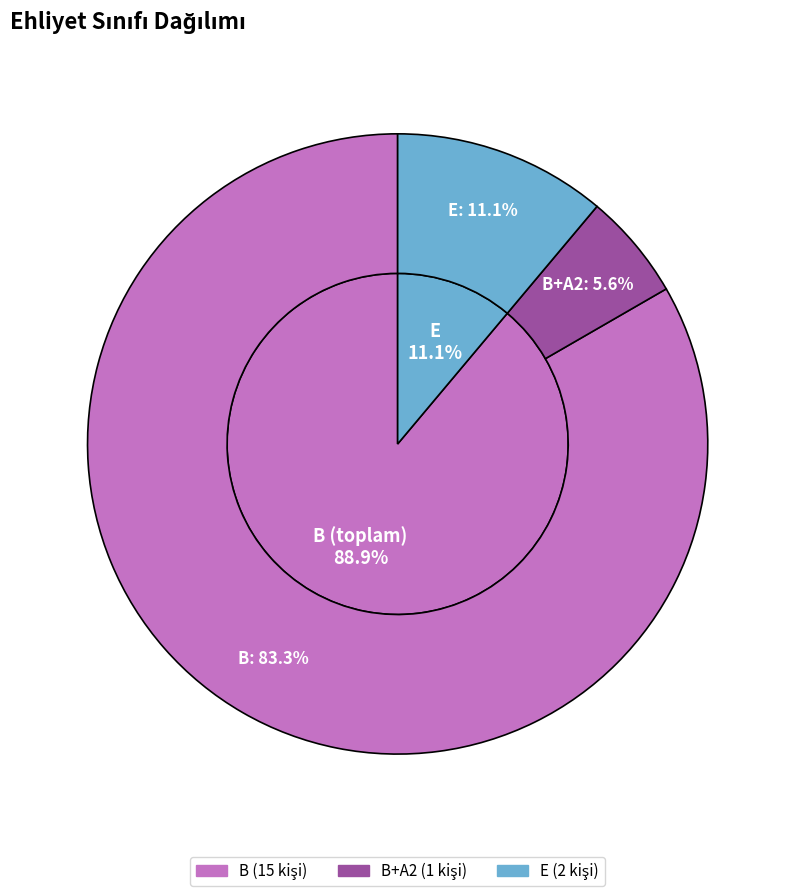

Which slice is the largest?

B